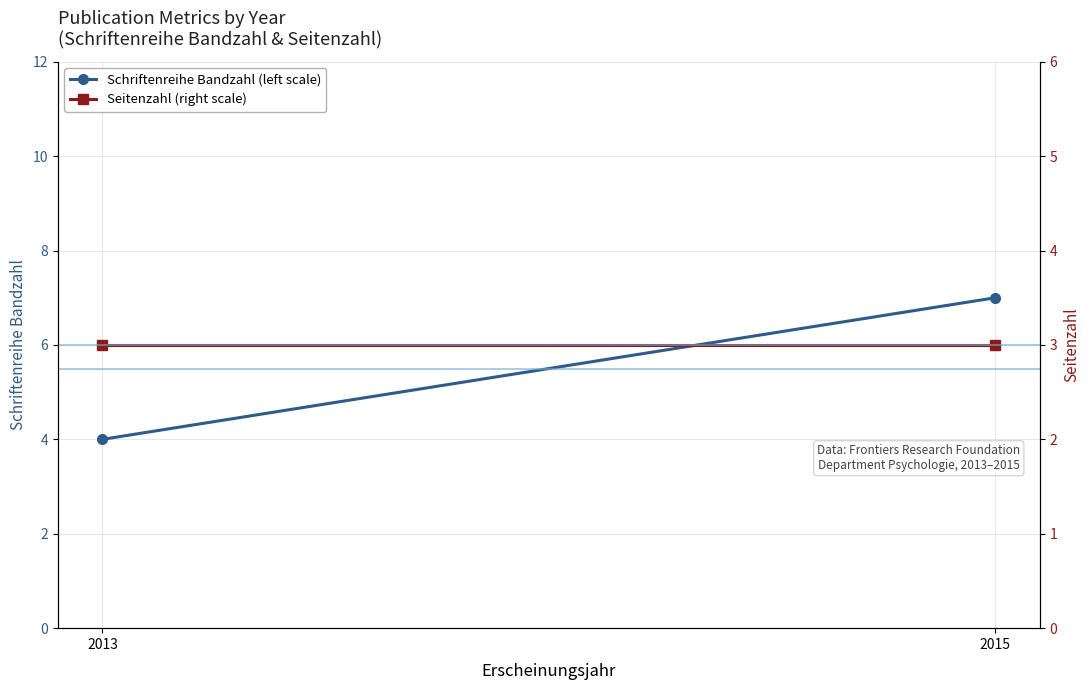

What is the sum of the Schriftenreihe Bandzahl (left scale) values at 2013 and 2015?

11